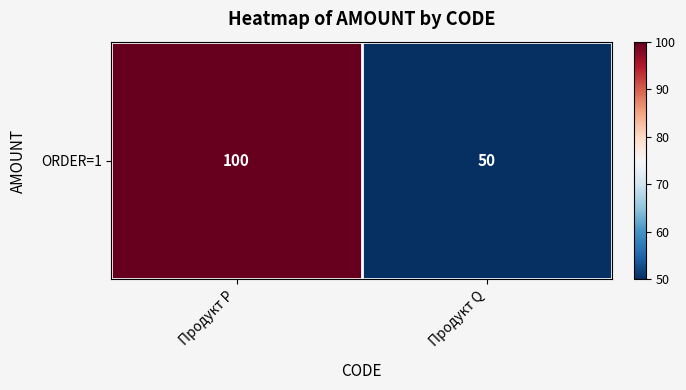

How many categories are shown in the chart?

2